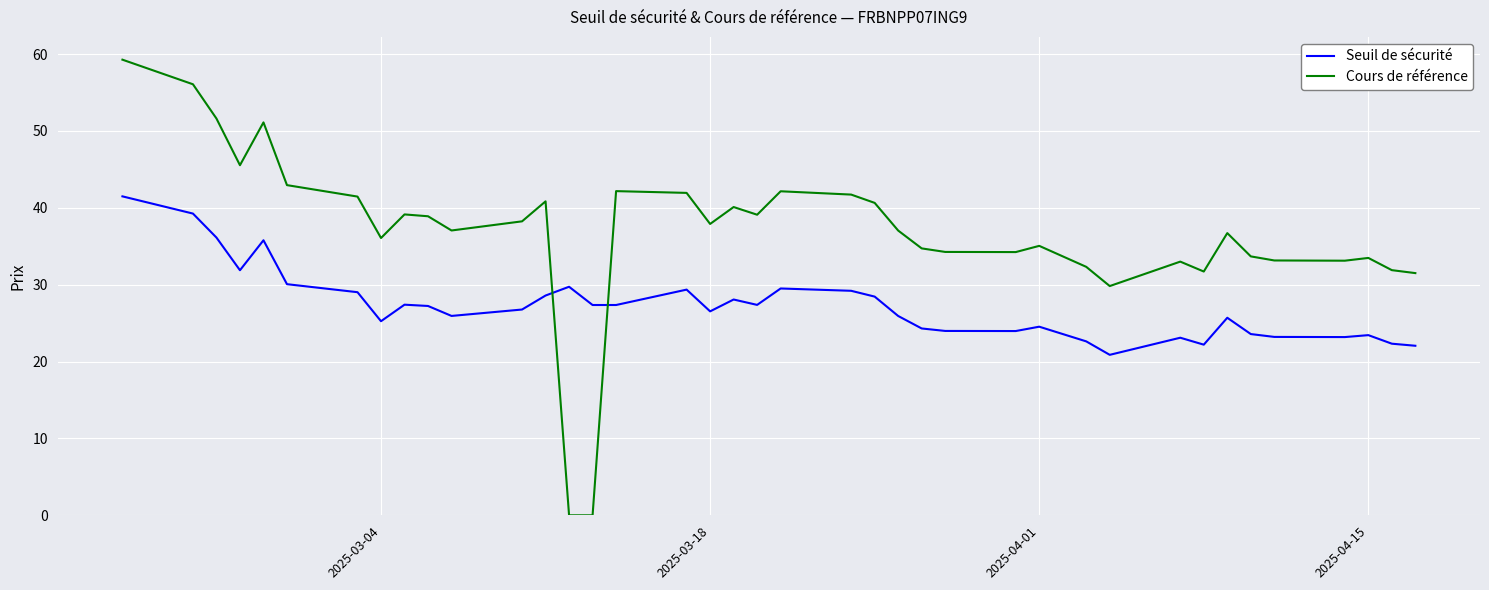

Which series has the widest spread of values?

Cours de référence